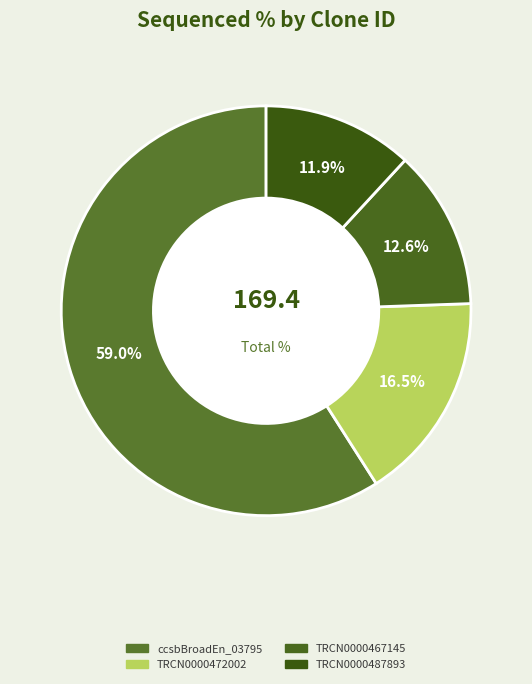

What is the largest slice in the pie chart?

ccsbBroadEn_03795